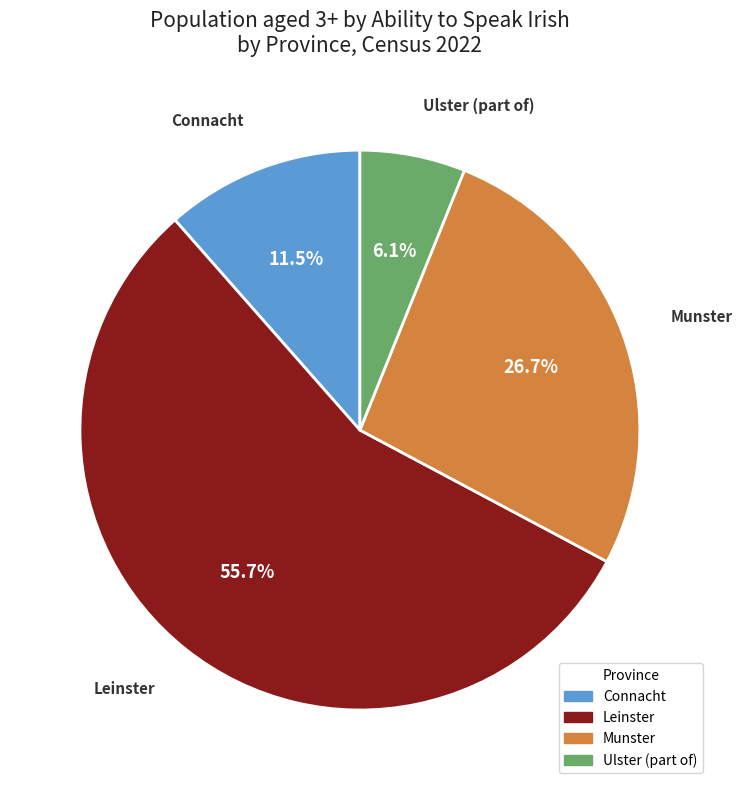

Which category has the smallest portion of the pie?

Ulster (part of)